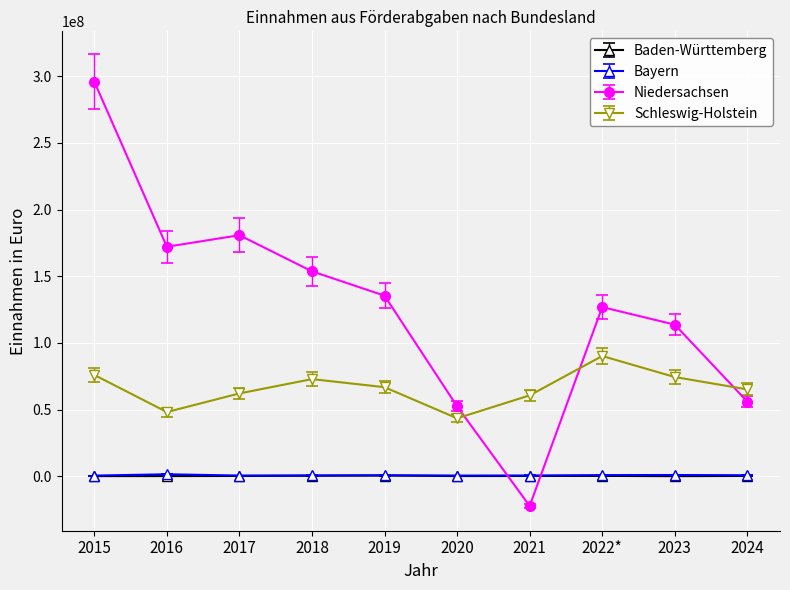

What is the greatest value displayed?

295865995.2